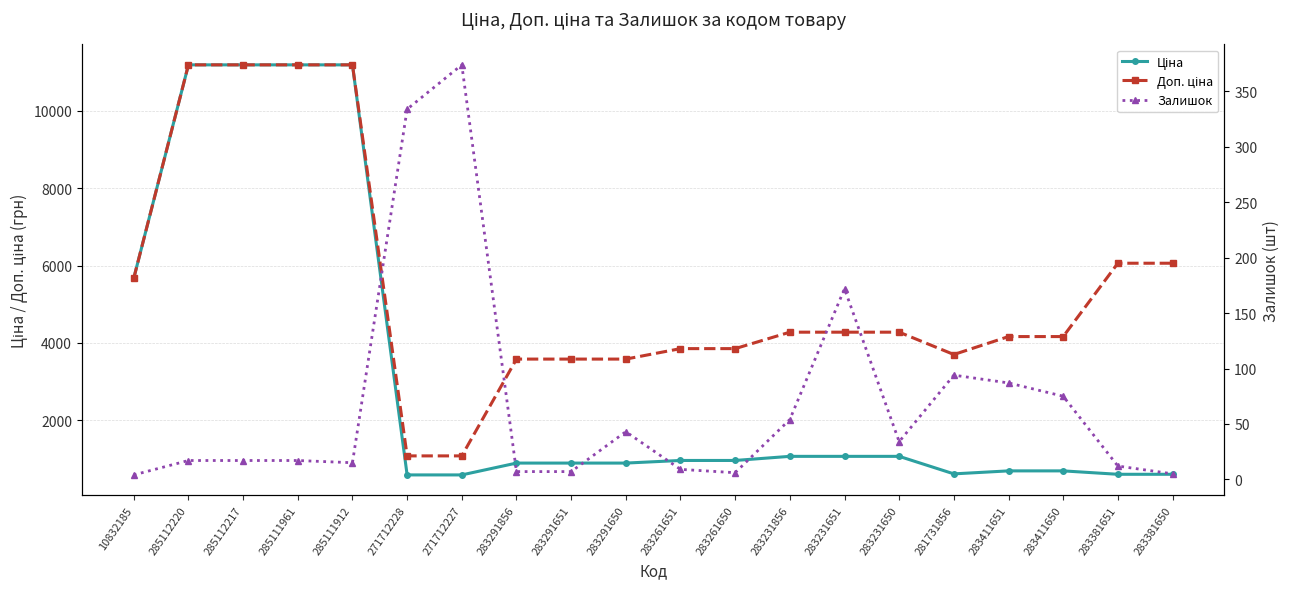

At which category is the sum across all series the highest?

285112220